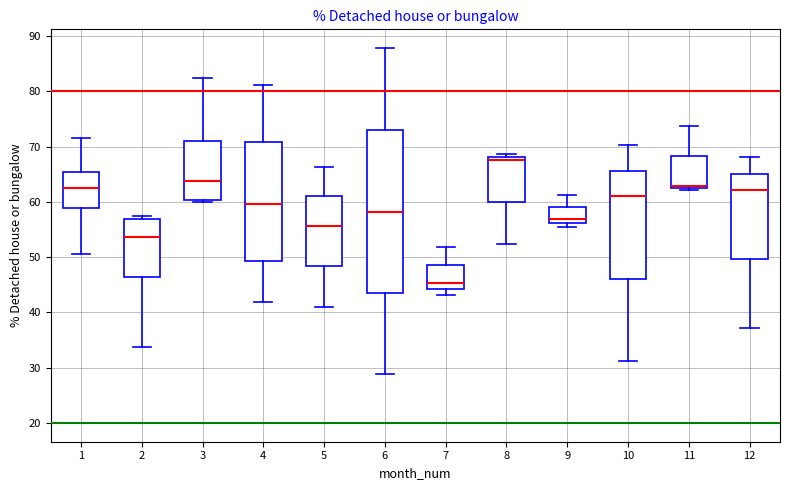

Which box's median line is the lowest?

7